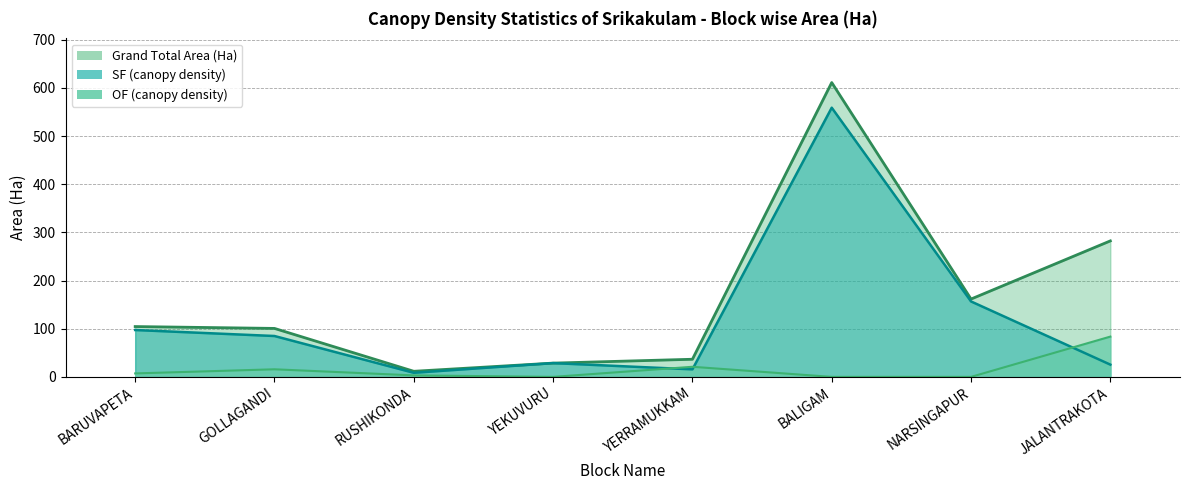

Where is the first local minimum for OF (canopy density)?

YEKUVURU